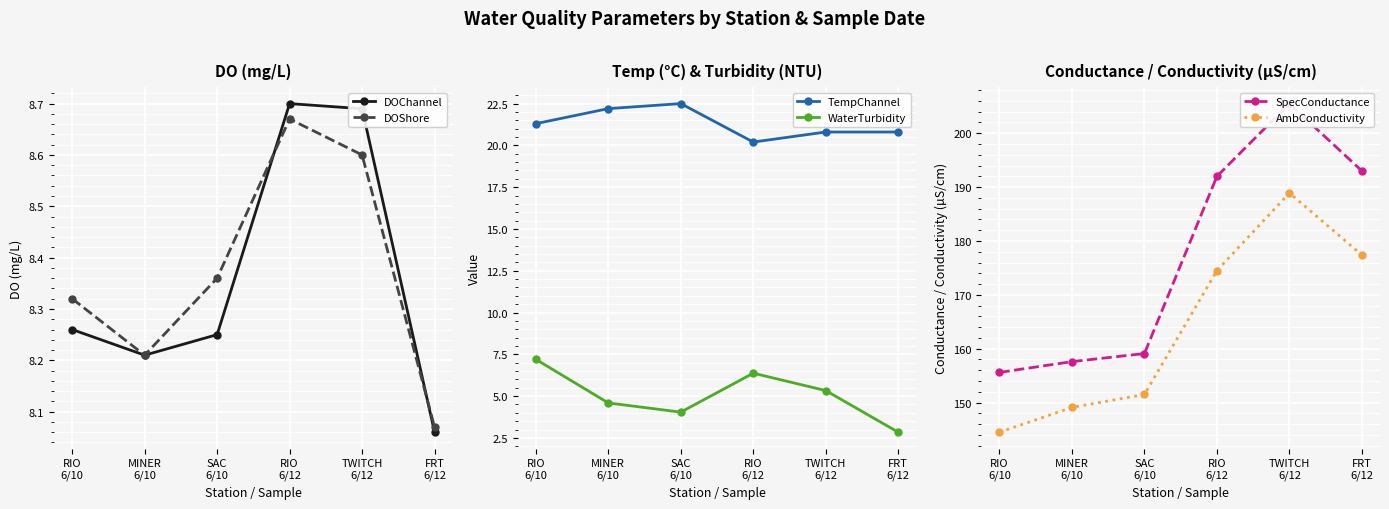

What is the difference between the DOChannel values at MINER
6/10 and TWITCH
6/12?

0.5